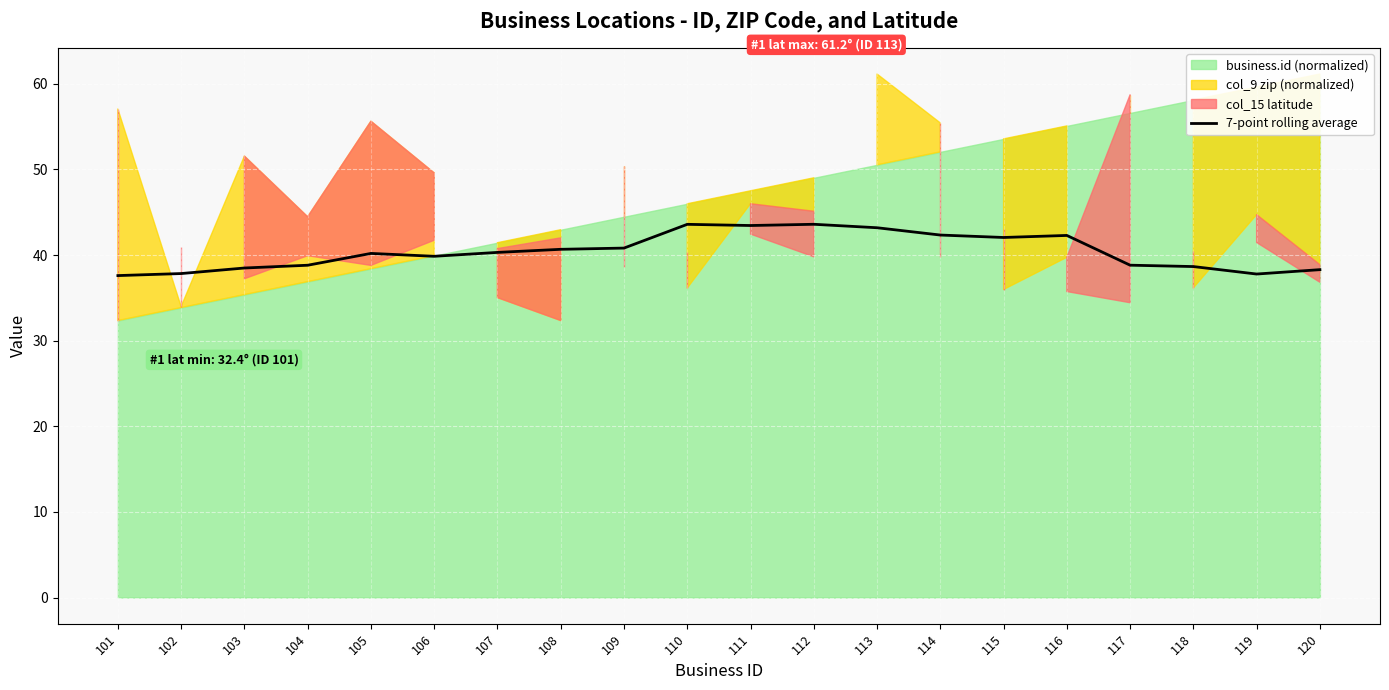

How many categories are shown in the chart?

20